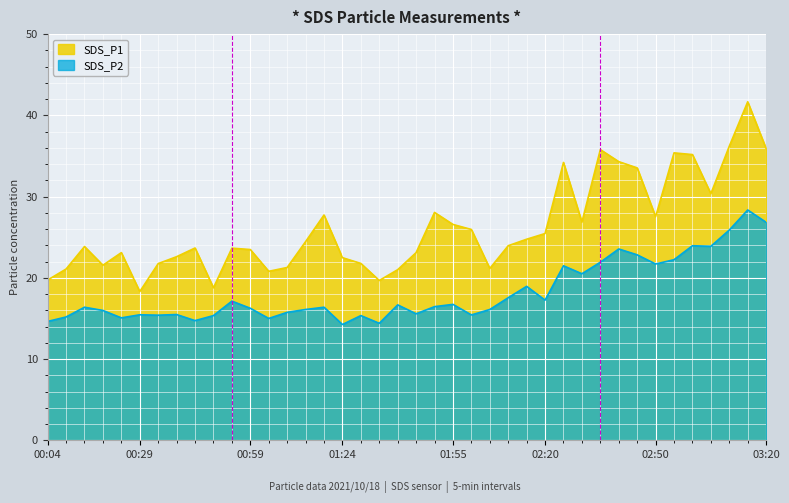

What are all the series names shown in the legend?

SDS_P1, SDS_P2